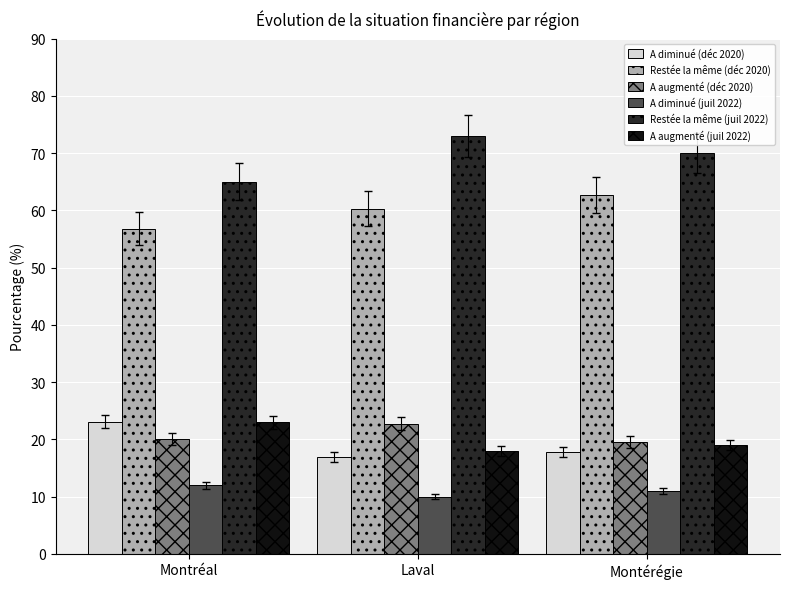

What are all the series names shown in the legend?

A diminué (déc 2020), Restée la même (déc 2020), A augmenté (déc 2020), A diminué (juil 2022), Restée la même (juil 2022), A augmenté (juil 2022)